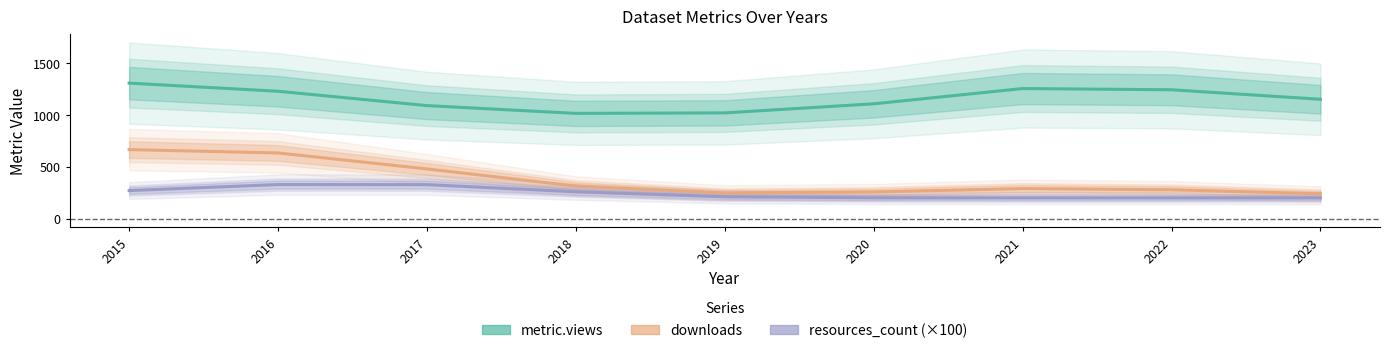

Reading left to right, extract all data points from this chart.

metric.views: 2015=1308.7	2016=1230.3	2017=1091.6	2018=1016.5	2019=1021.3	2020=1108.9	2021=1256.4	2022=1244.6	2023=1152.7
downloads: 2015=666.5	2016=634.4	2017=480.0	2018=314.2	2019=248.1	2020=258.0	2021=290.0	2022=278.7	2023=240.1
resources_count (×100): 2015=270.9	2016=329.1	2017=328.2	2018=259.2	2019=211.7	2020=200.9	2021=200.0	2022=200.0	2023=200.0